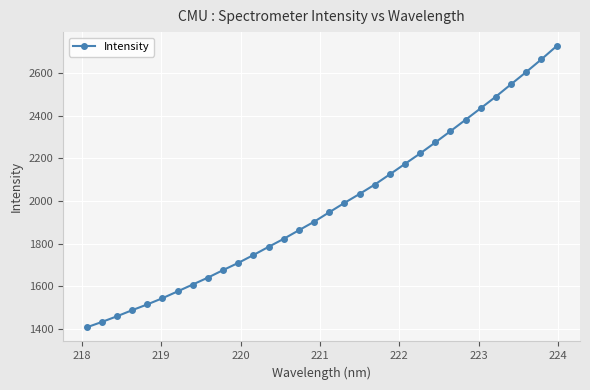

What is the value of the 13th point from the left?

1785.3